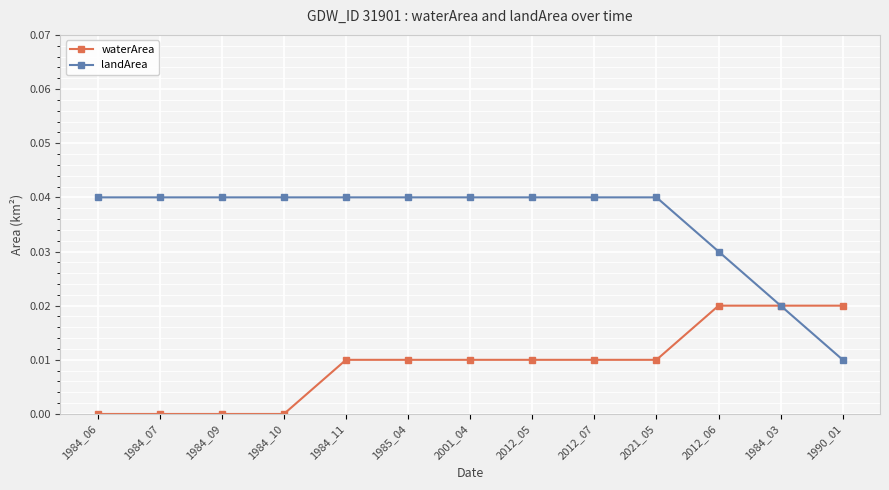

At 1985_04, list the series in order from largest to smallest.

landArea, waterArea